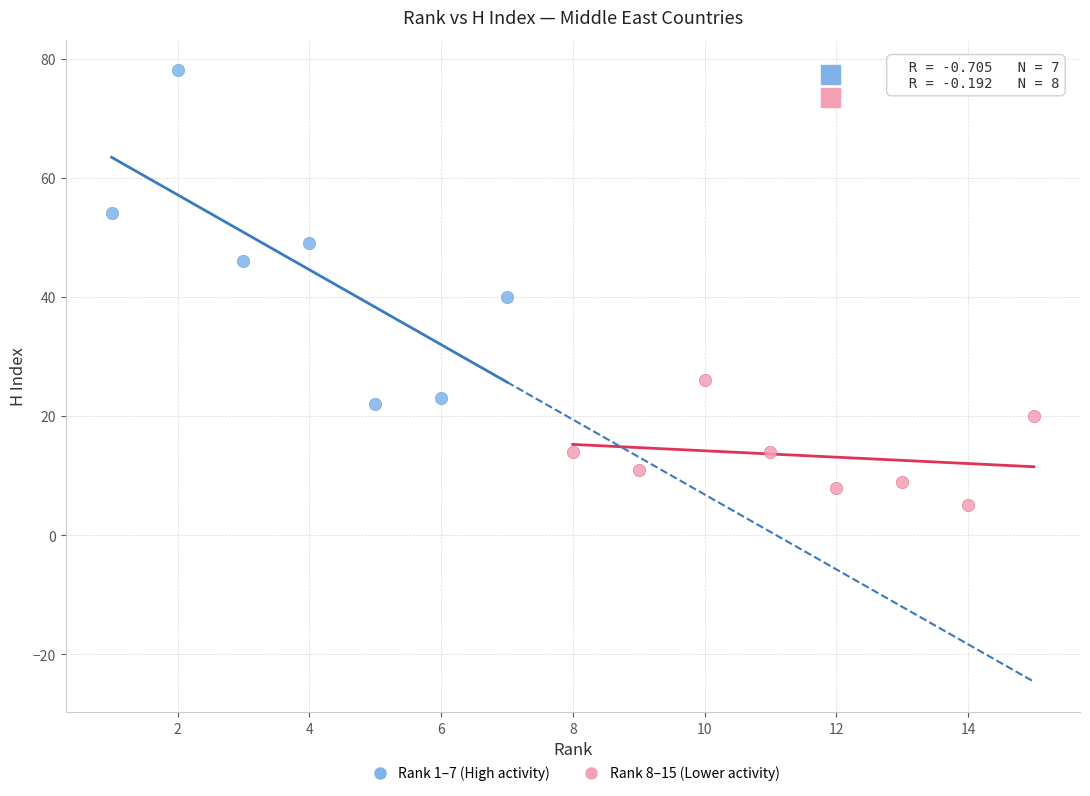

What are all the series names shown in the legend?

Rank 1–7 (High activity), Rank 8–15 (Lower activity)